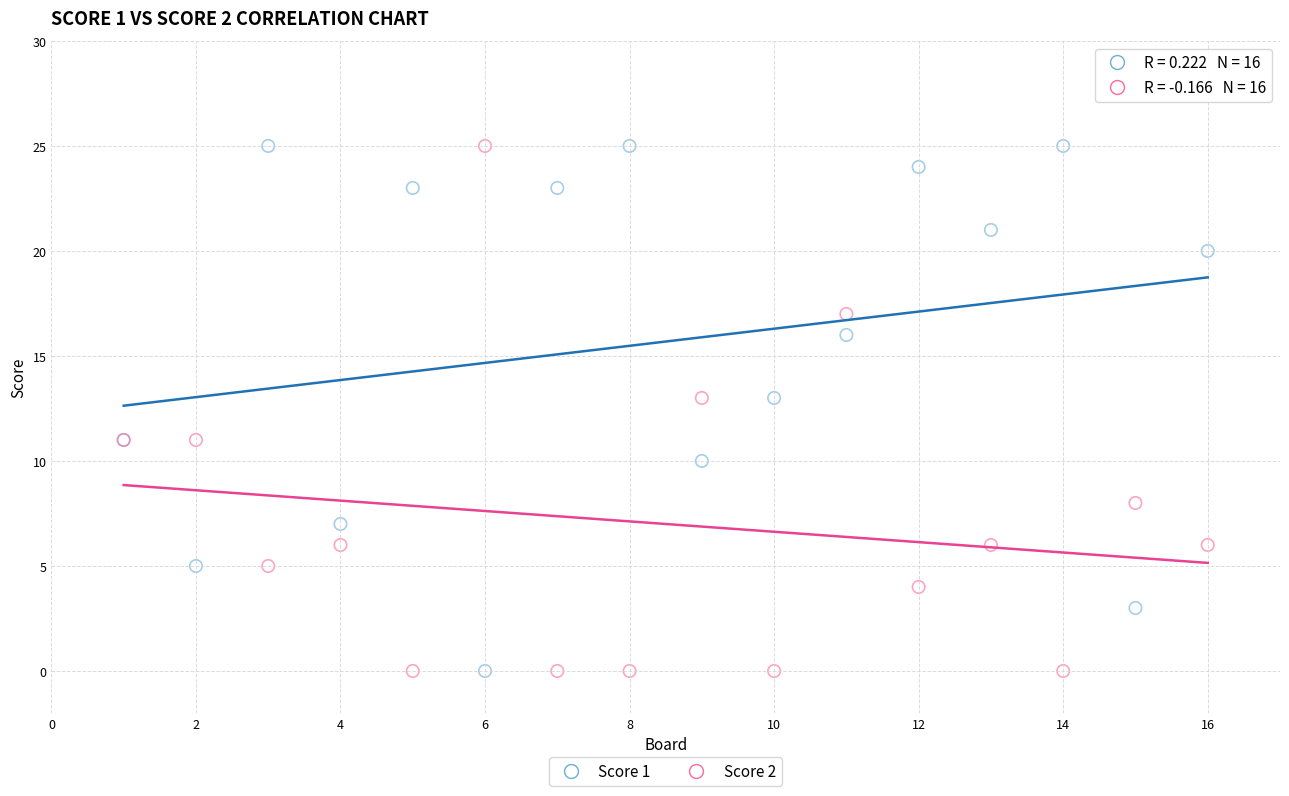

What is the X range (max minus min) for the scatter plot?

15